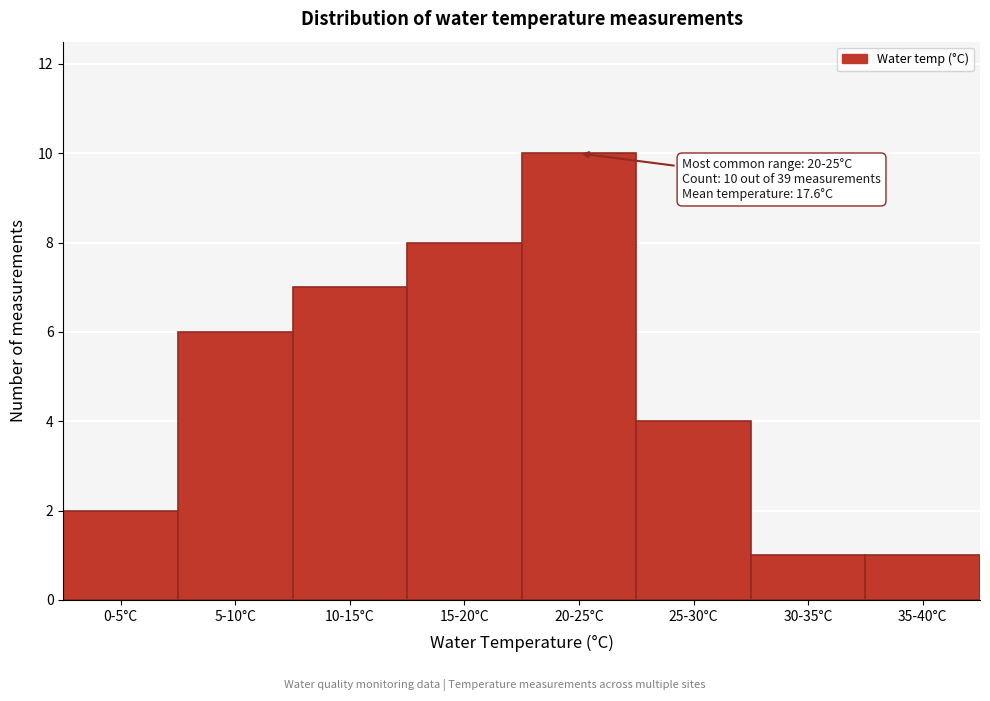

Reading left to right, list all the values displayed in this chart.

0-5°C=2	5-10°C=6	10-15°C=7	15-20°C=8	20-25°C=10	25-30°C=4	30-35°C=1	35-40°C=1